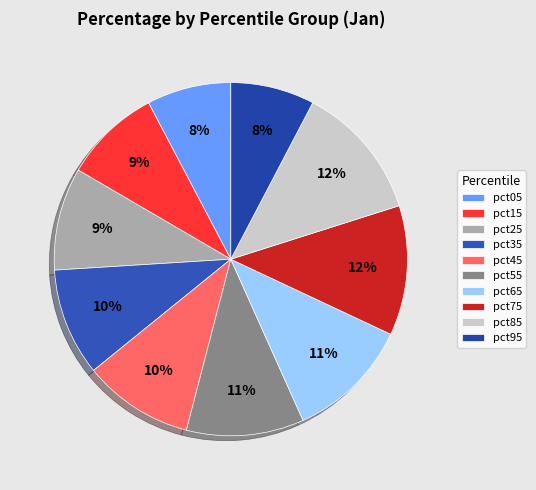

What percentage is the pct85 slice, to the nearest percent?

12%